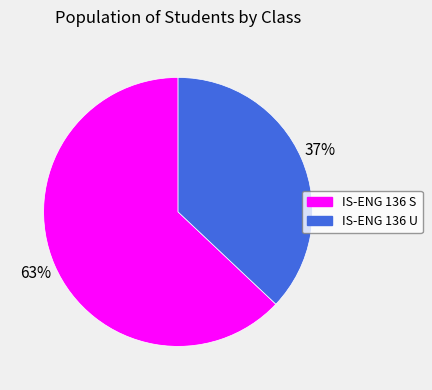

How many segments does this pie chart have?

2